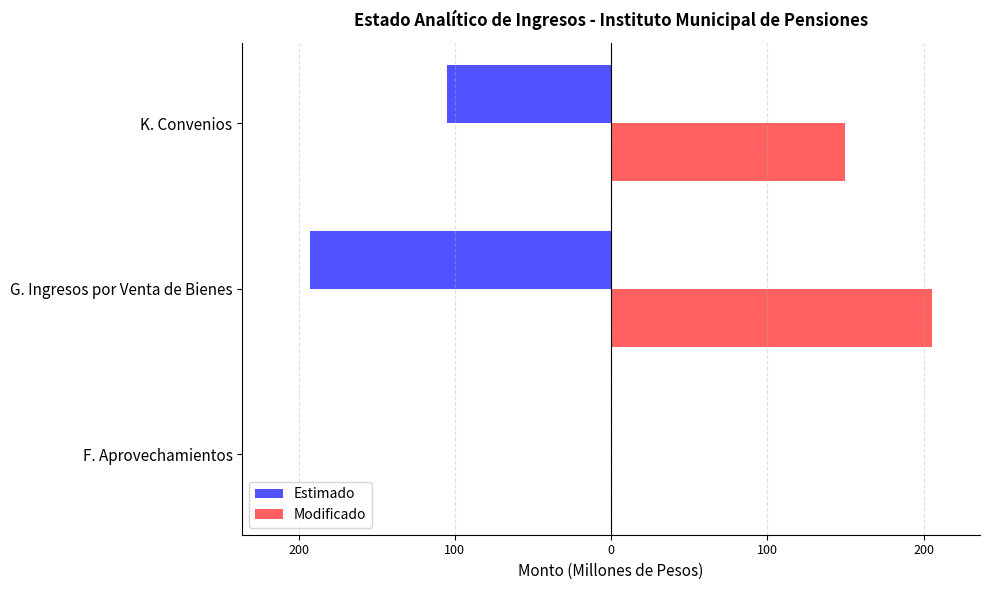

What are all the series names shown in the legend?

Estimado, Modificado